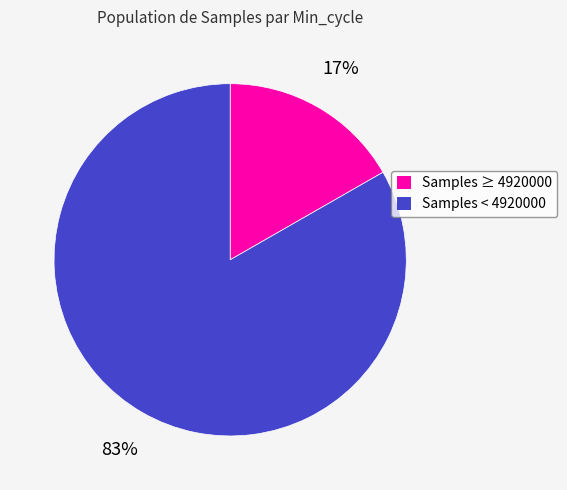

To the nearest percent, what is the average slice percentage?

50%